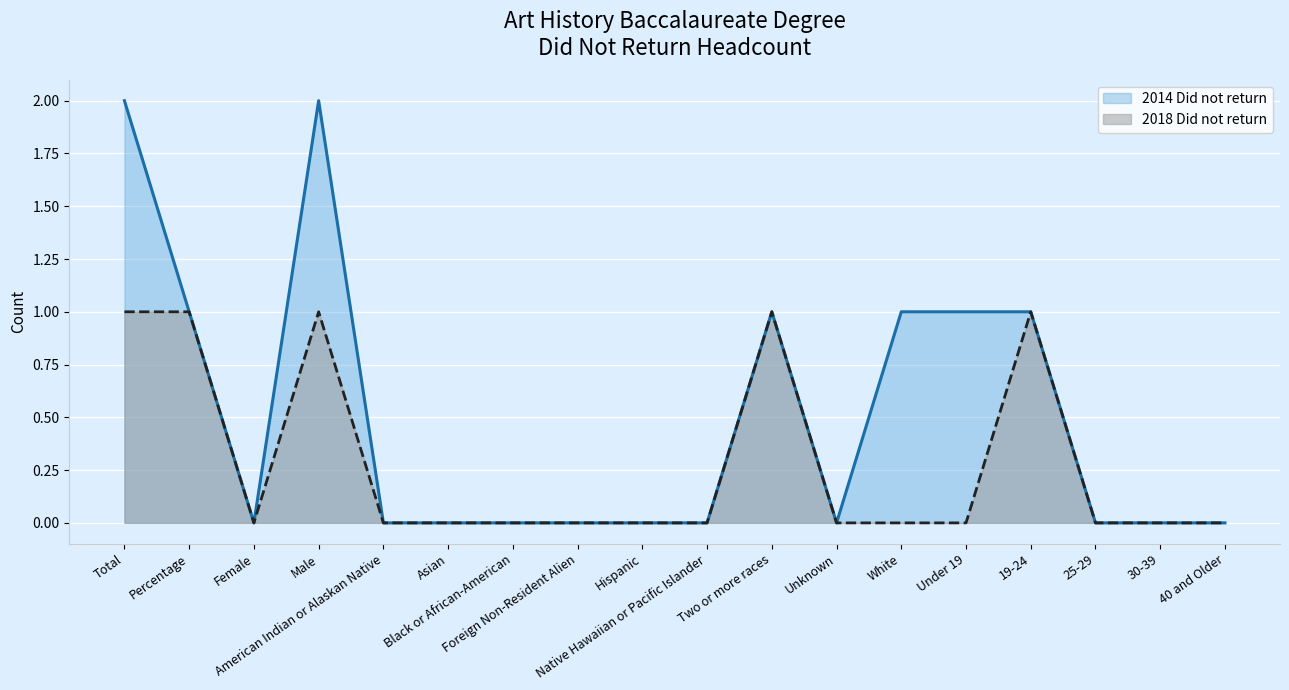

What is the maximum value for 2018 Did not return?

1